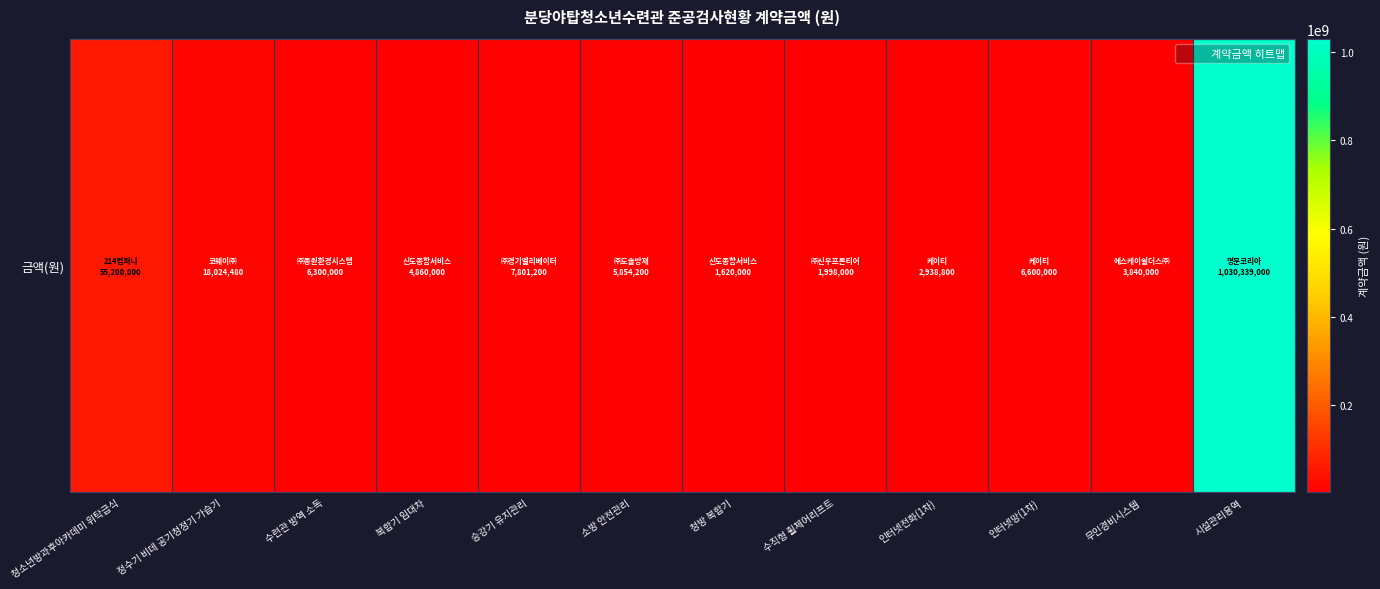

Reading right to left, what are all the values shown in this chart?

시설관리용역=1030339000	무인경비시스템=3840000	인터넷망(1차)=6600000	인터넷전화(1차)=2938800	수직형 휠체어리프트=1998000	청방 복합기=1620000	소방 안전관리=5854200	승강기 유지관리=7801200	복합기 임대차=4860000	수련관 방역 소독=6300000	정수기 비데 공기청정기 가습기=18024480	청소년방과후아카데미 위탁급식=55200000